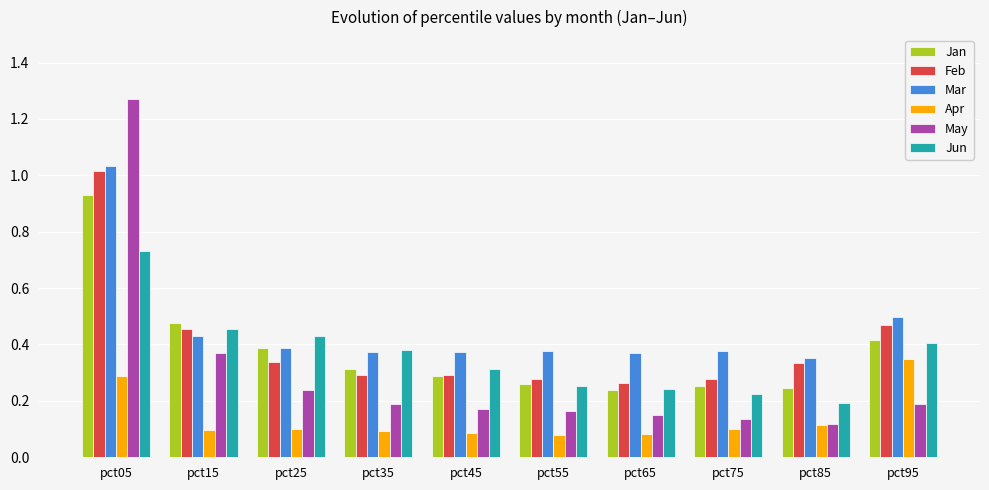

Which series has the largest range (max minus min)?

May